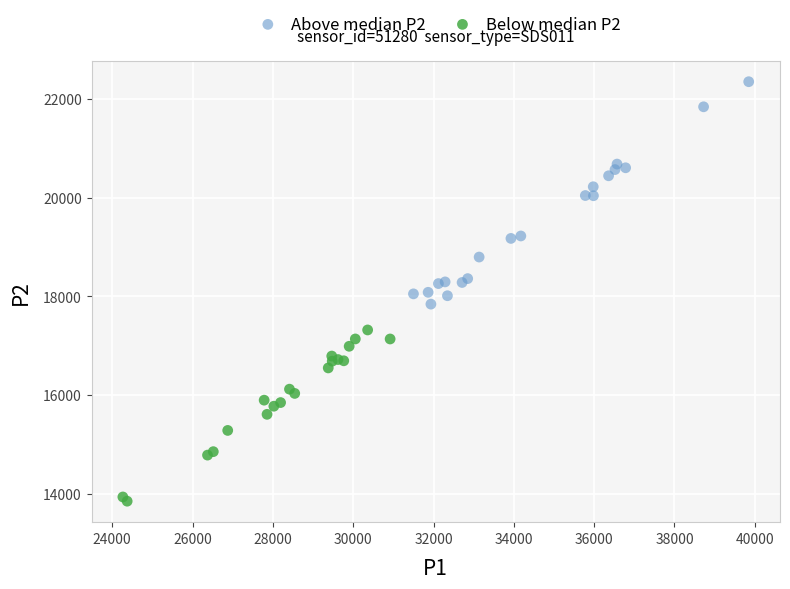

What are all the series names shown in the legend?

Above median P2, Below median P2